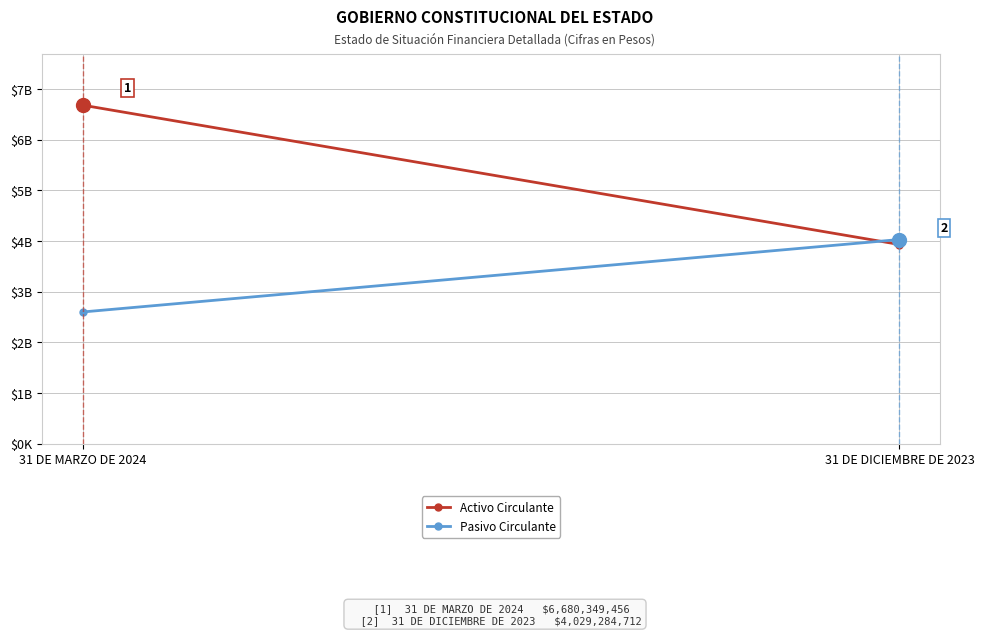

Is it true that Activo Circulante equals 814449312 at 31 DE DICIEMBRE DE 2023?

False